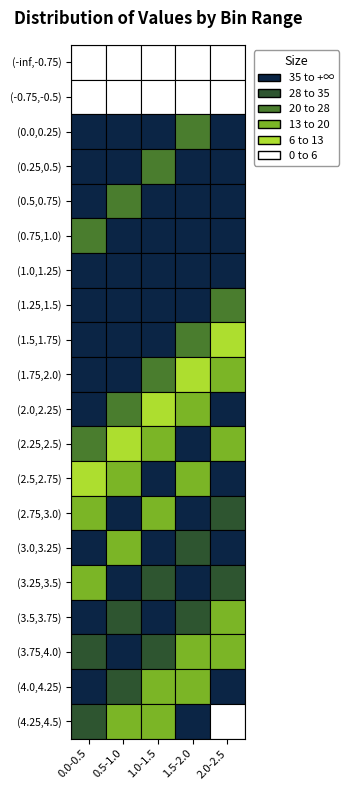

True or false: 0.5-1.0 has a value of 17 at 19.

True